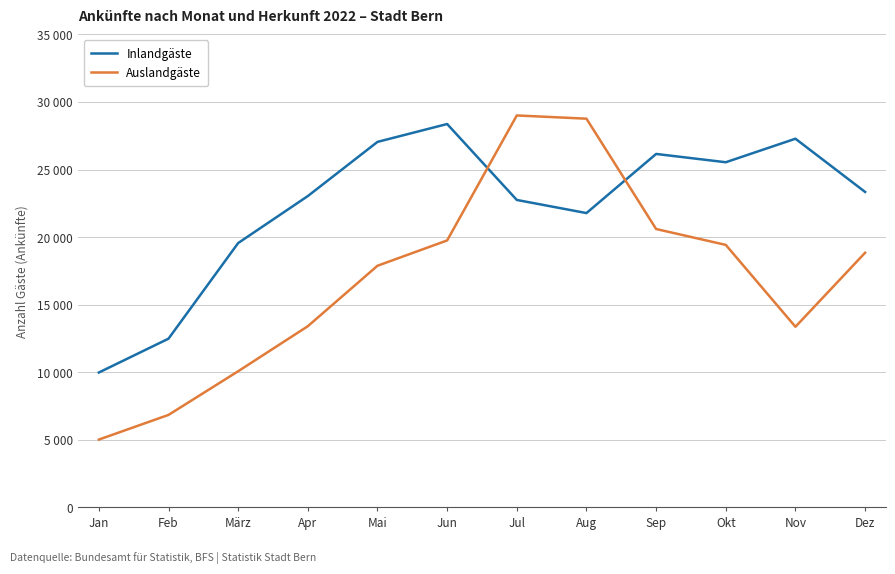

Does the chart have visible grid lines?

Yes